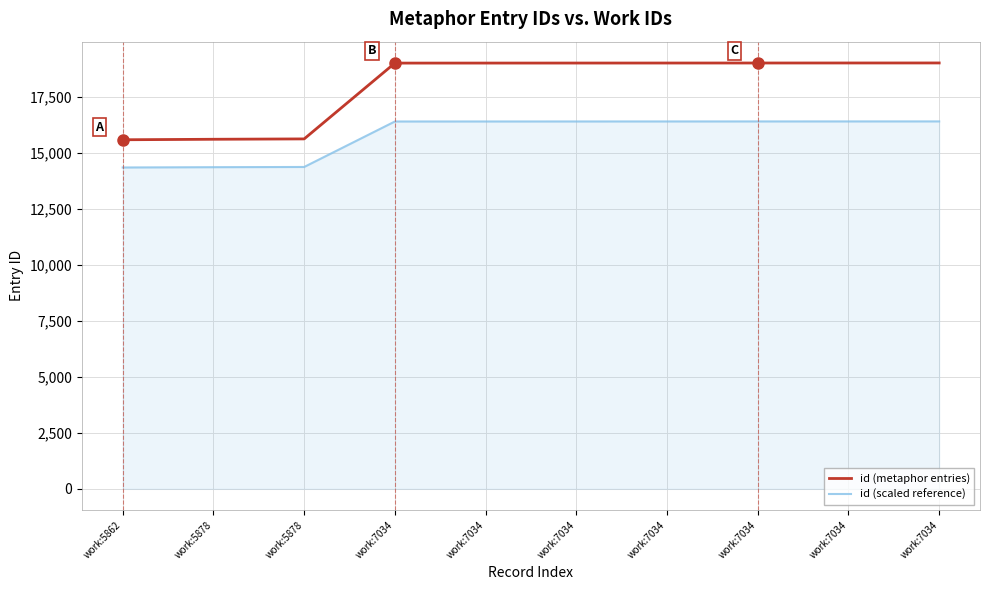

Does the chart have visible grid lines?

Yes